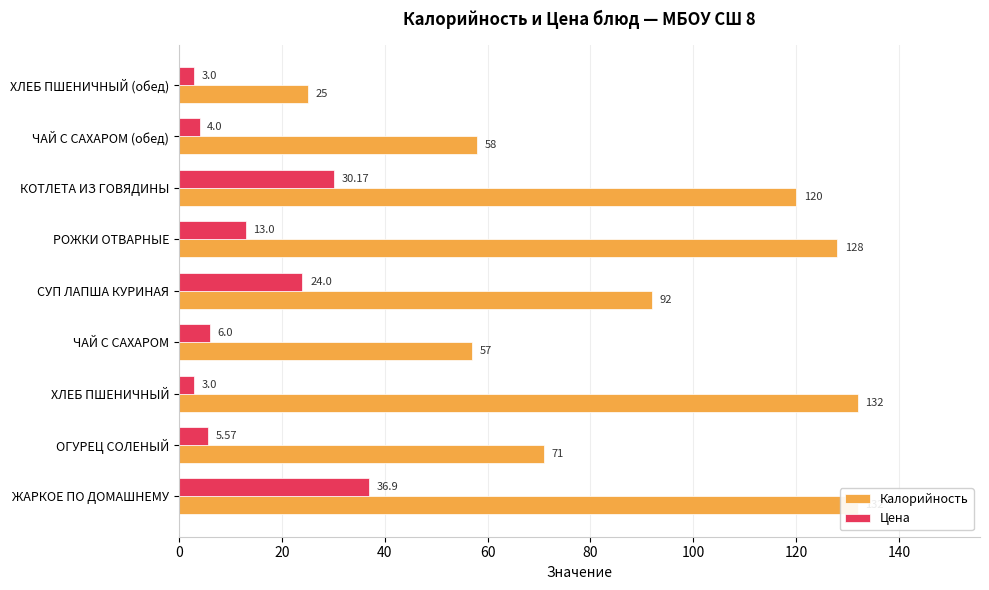

How many data points in Цена are above 6?

4